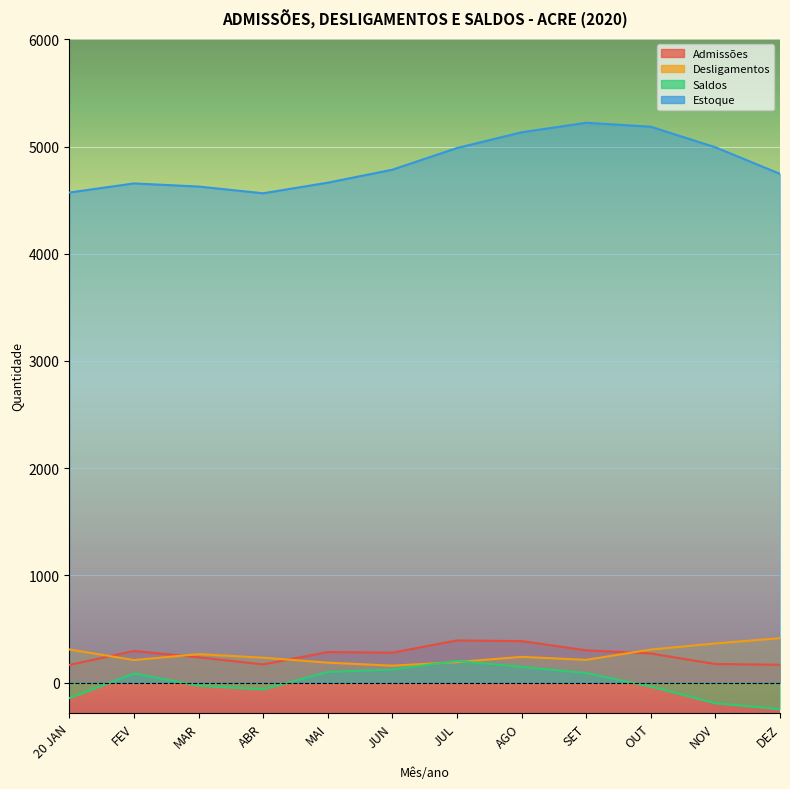

Reading right to left, list all the values displayed in this chart.

Admissões: DEZ=166	NOV=173	OUT=271	SET=301	AGO=387	JUL=393	JUN=279	MAI=285	ABR=169	MAR=236	FEV=295	20 JAN=164
Desligamentos: DEZ=414	NOV=365	OUT=308	SET=212	AGO=240	JUL=191	JUN=158	MAI=186	ABR=232	MAR=265	FEV=210	20 JAN=309
Saldos: DEZ=-248	NOV=-192	OUT=-37	SET=89	AGO=147	JUL=202	JUN=121	MAI=99	ABR=-63	MAR=-29	FEV=85	20 JAN=-145
Estoque: DEZ=4745	NOV=4993	OUT=5185	SET=5222	AGO=5133	JUL=4986	JUN=4784	MAI=4663	ABR=4564	MAR=4627	FEV=4656	20 JAN=4571